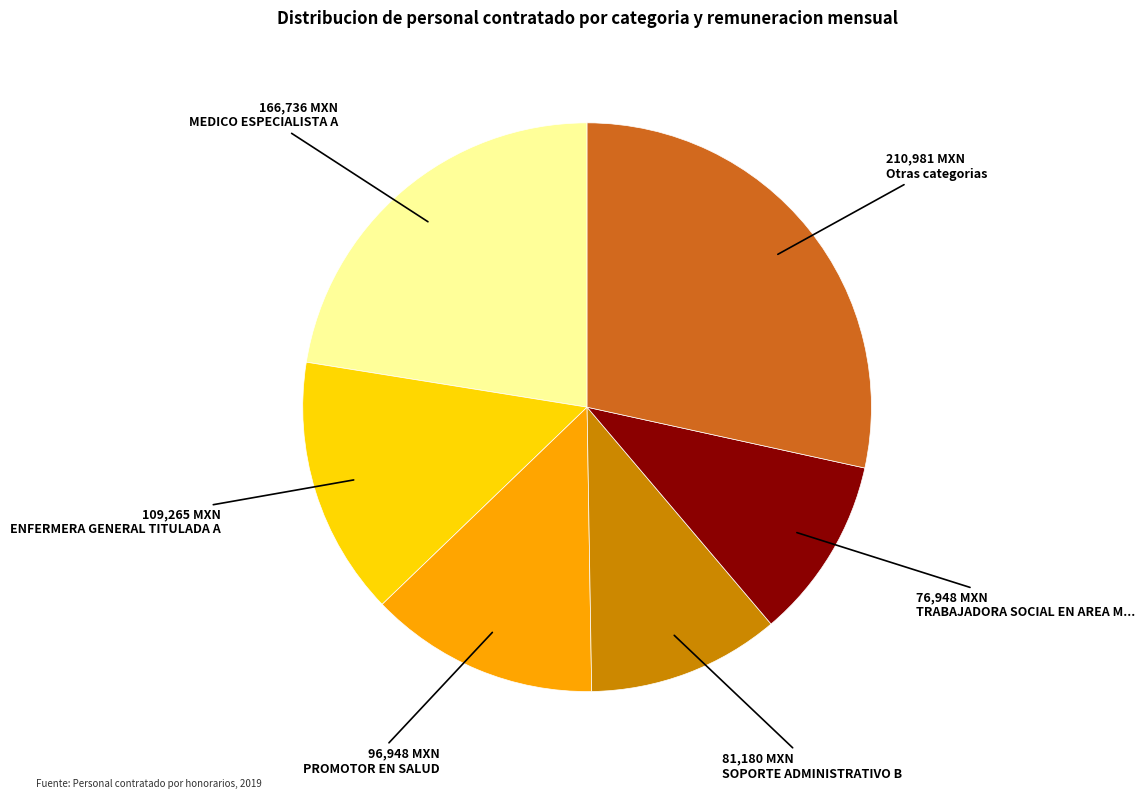

How many slices are in this pie chart?

6